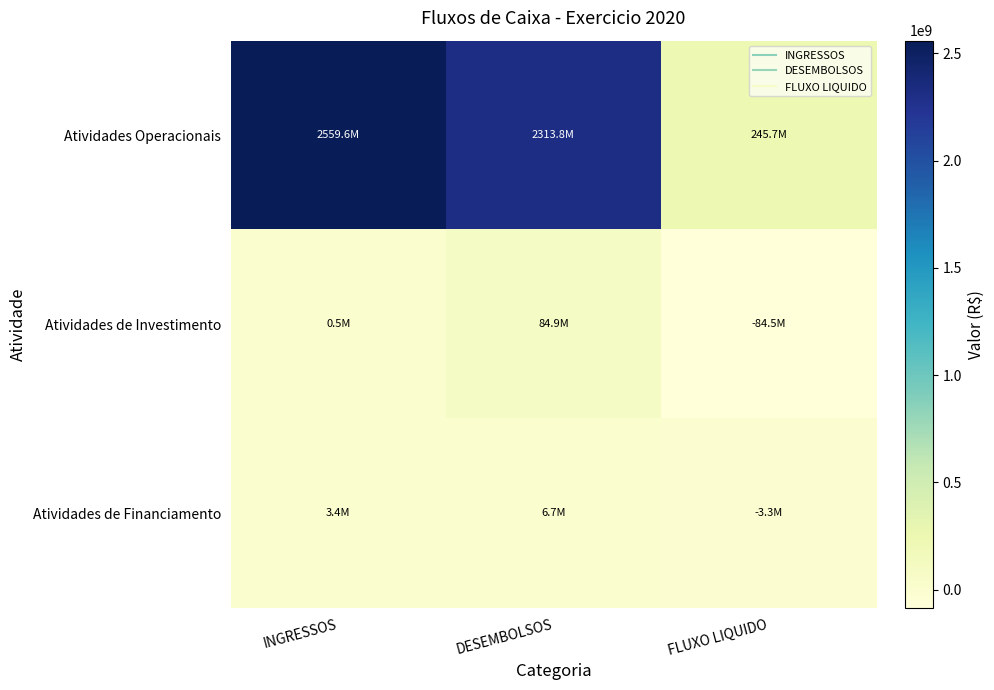

Reading right to left, transcribe all the data shown in this chart.

Atividades Operacionais: FLUXO LIQUIDO=245728073.0	DESEMBOLSOS=2313836792.5	INGRESSOS=2559564865.4
Atividades de Investimento: FLUXO LIQUIDO=-84465998.3	DESEMBOLSOS=84931262.0	INGRESSOS=465263.7
Atividades de Financiamento: FLUXO LIQUIDO=-3267404.8	DESEMBOLSOS=6668249.5	INGRESSOS=3400844.8